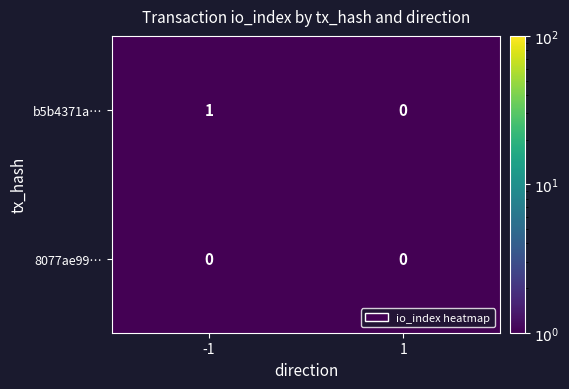

Which series has the largest total across all categories?

b5b4371a…